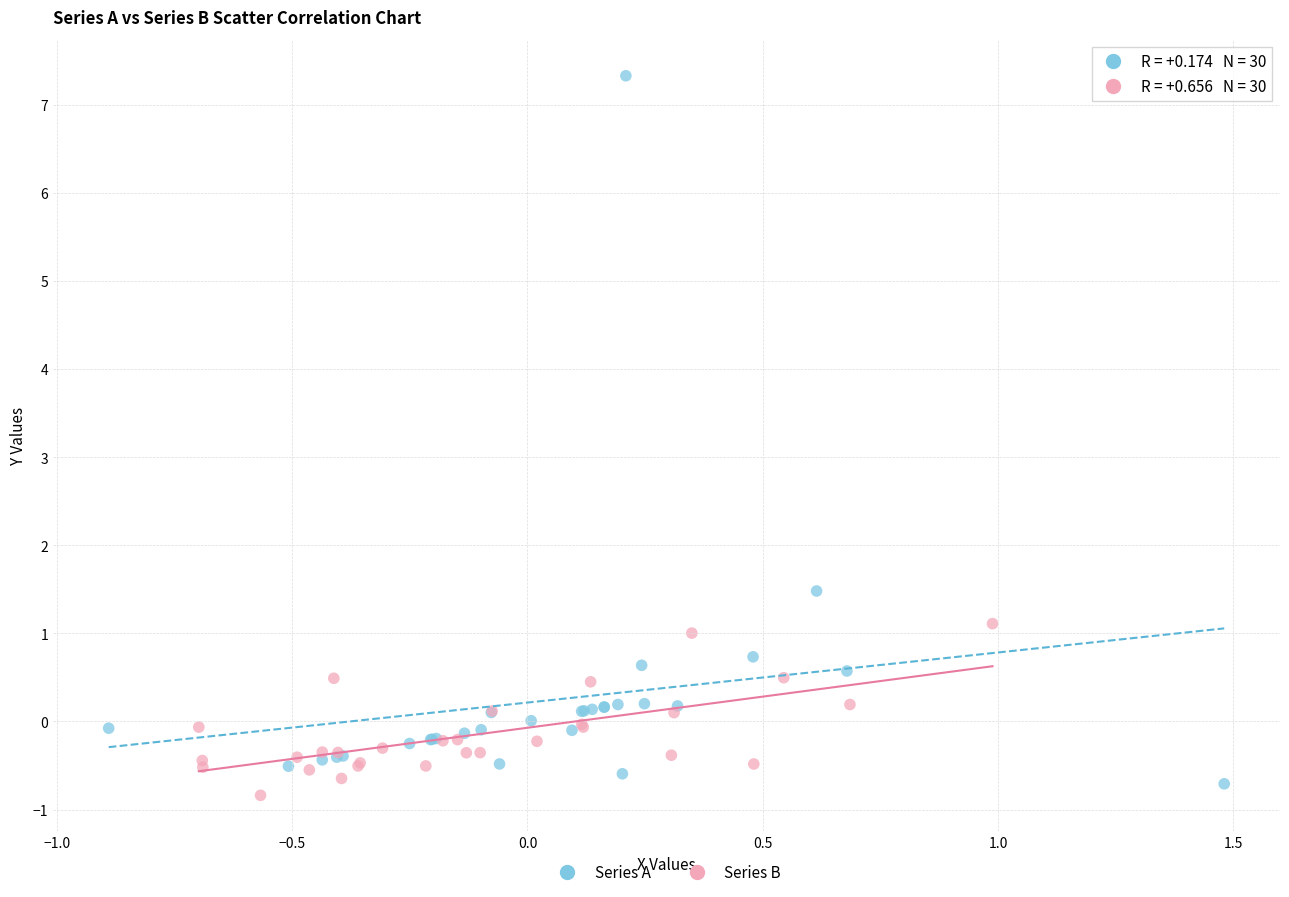

Which series has the largest Y range (max minus min)?

Series A